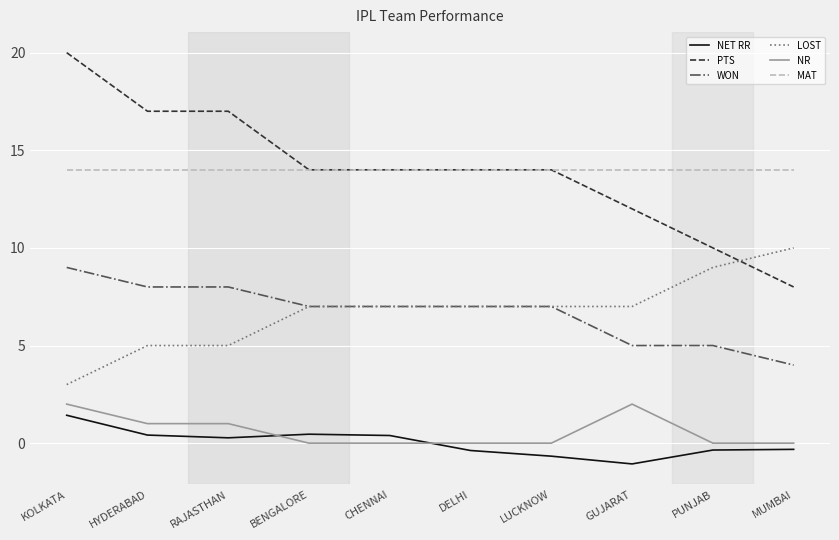

What are all the series names shown in the legend?

NET RR, PTS, WON, LOST, NR, MAT